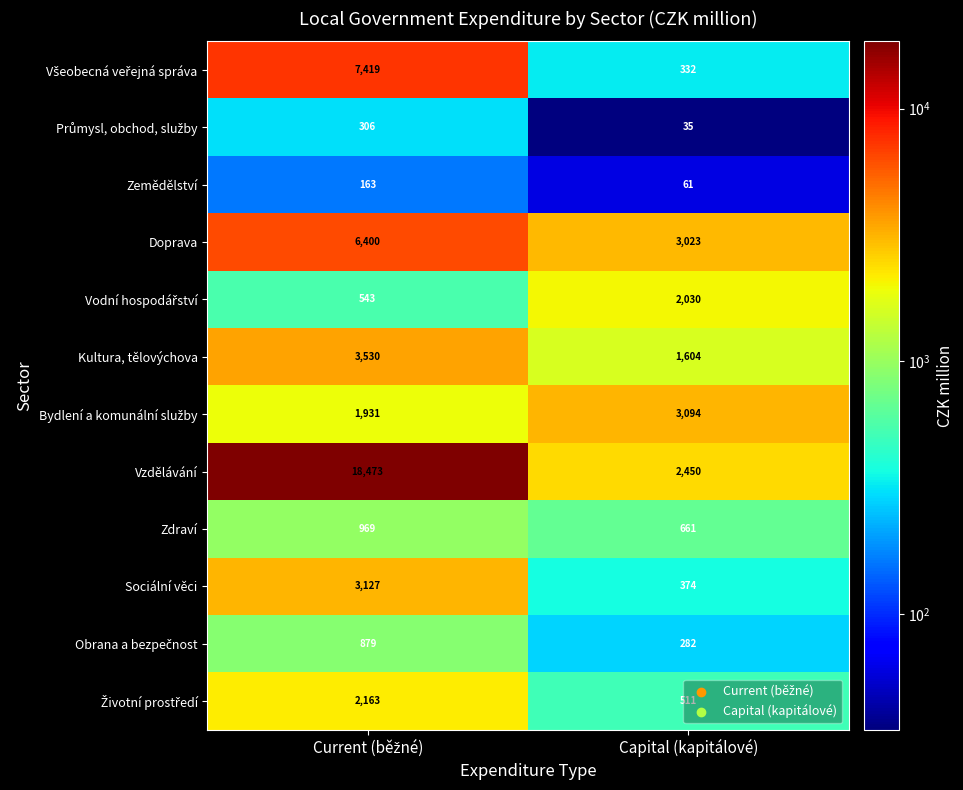

True or false: Kultura, tělovýchova has a value of 923 at Capital (kapitálové).

False